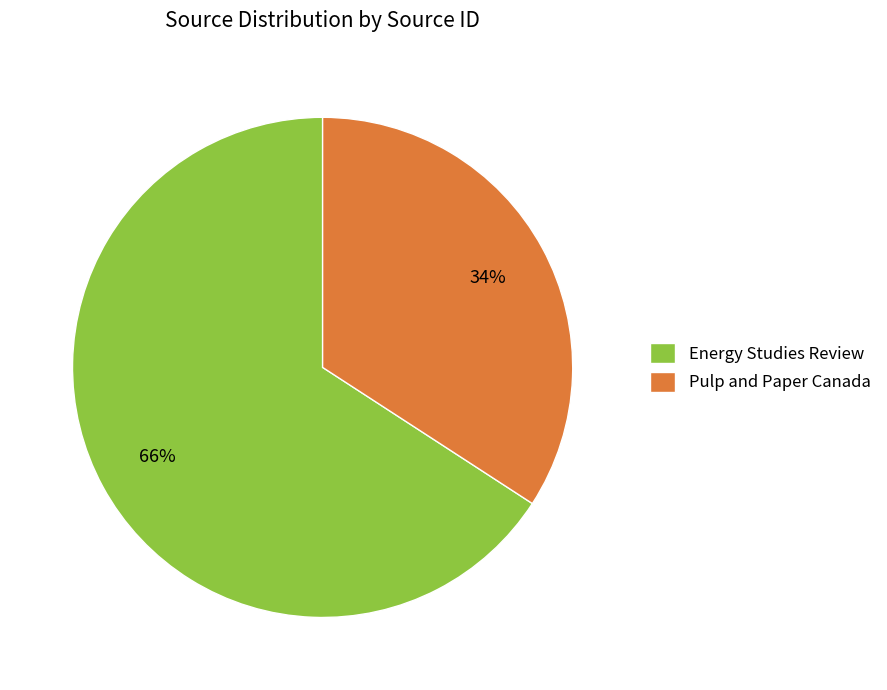

Count the number of slices in the pie.

2